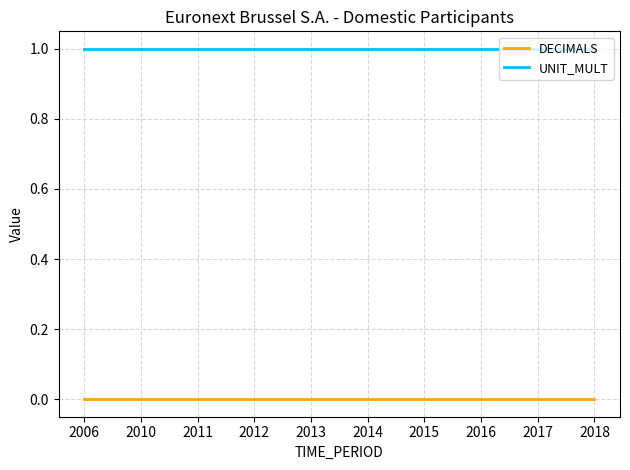

True or false: UNIT_MULT has a value of 0 at 2013.

False